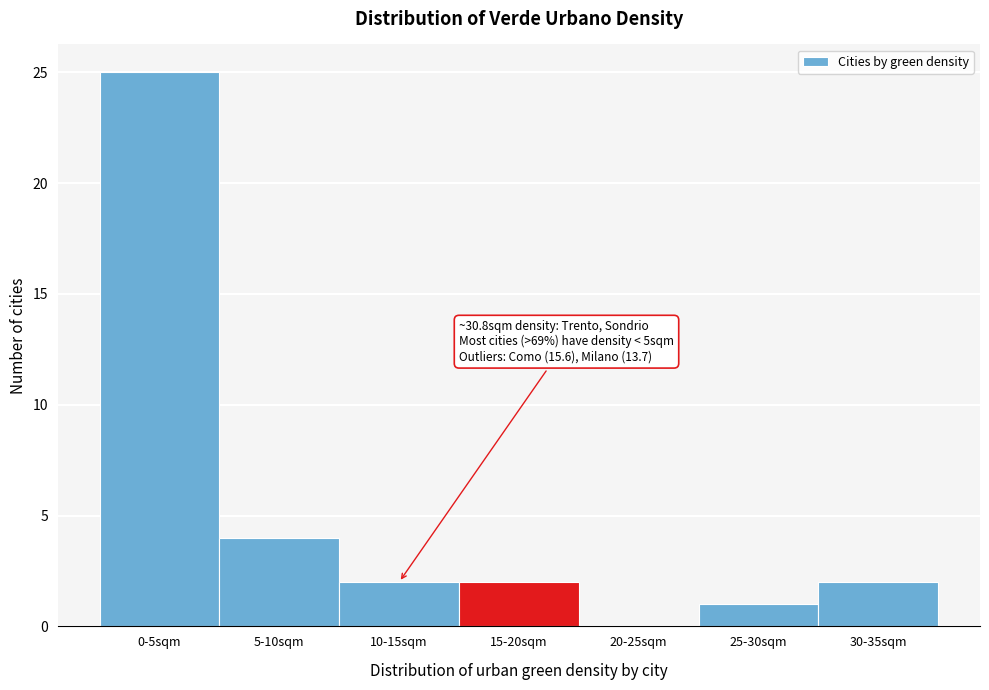

Reading left to right, transcribe all the data shown in this chart.

0-5sqm=25	5-10sqm=4	10-15sqm=2	15-20sqm=2	20-25sqm=0	25-30sqm=1	30-35sqm=2